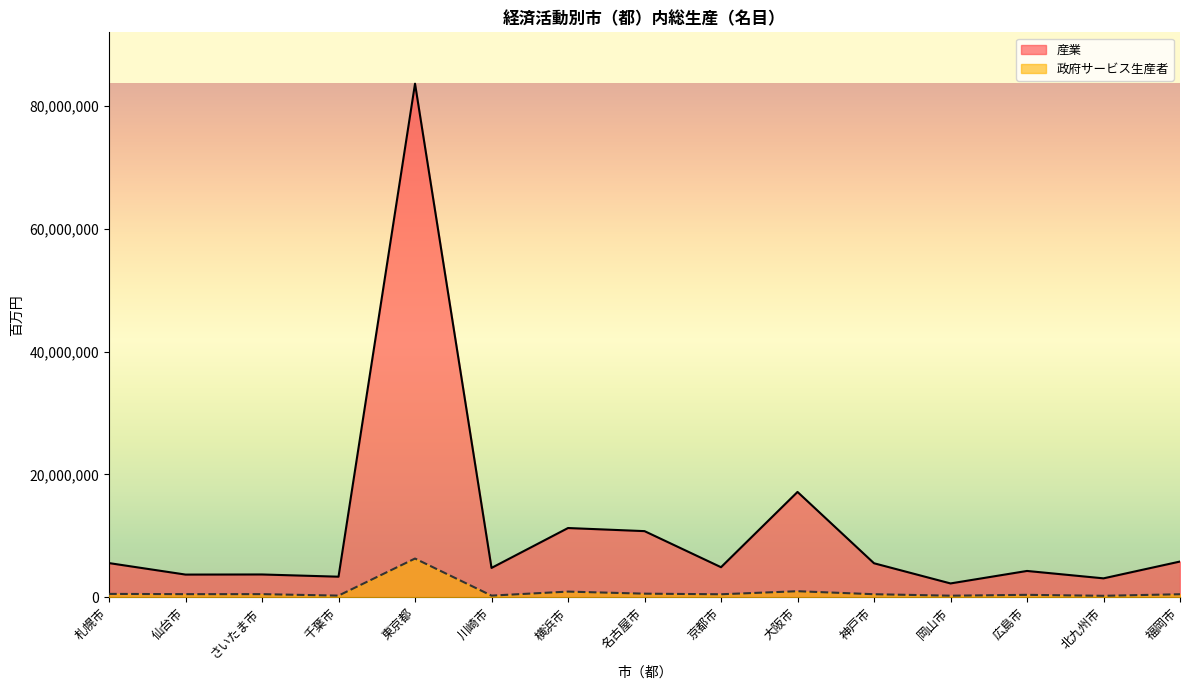

List the series in order of their overall mean, highest first.

産業, 政府サービス生産者